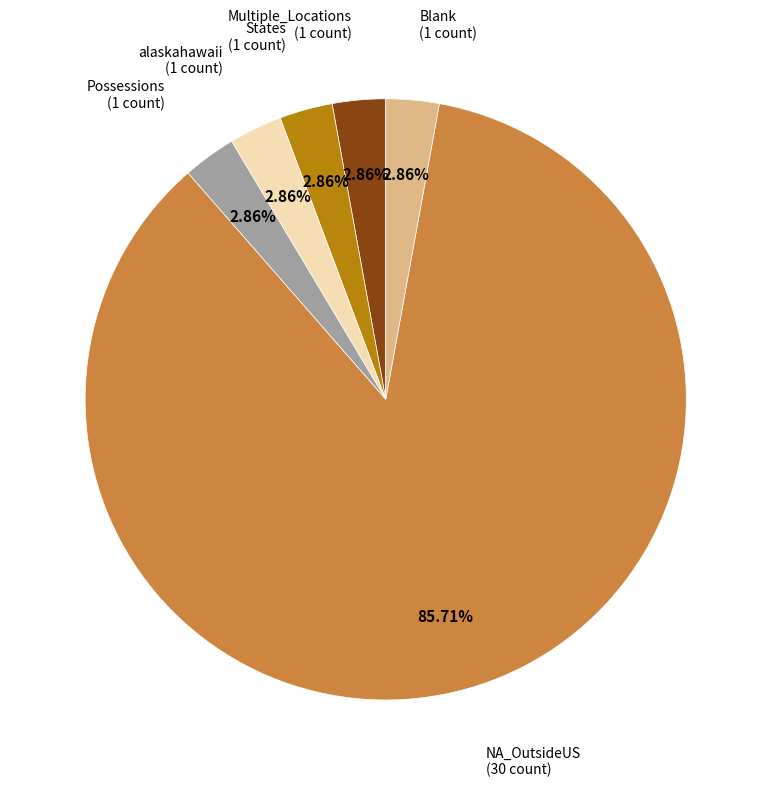

Is there any slice that represents more than half of the pie?

Yes